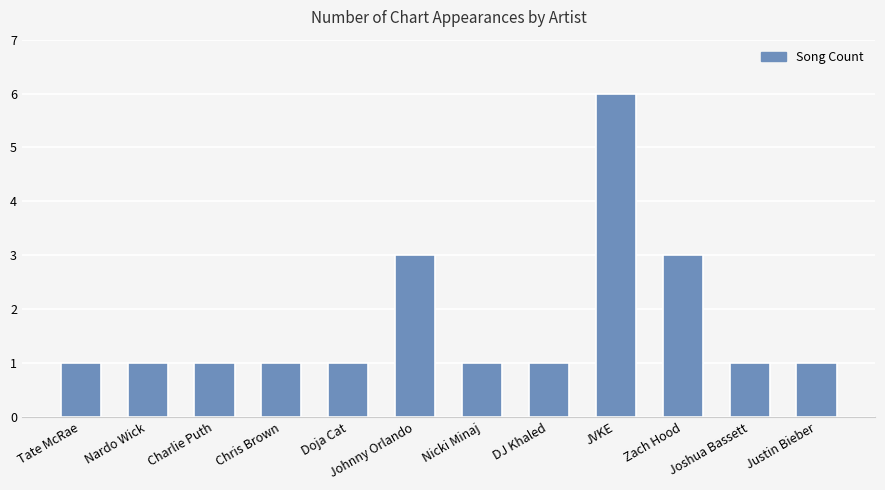

How many bars are there in total?

12